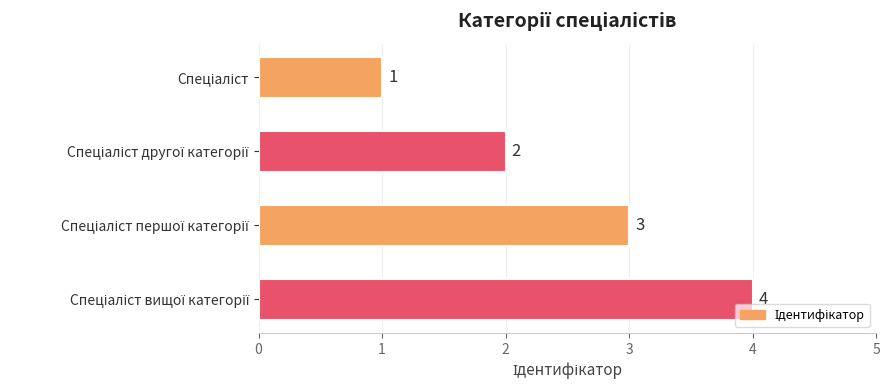

Are the bars grouped side by side (vs. stacked)?

No